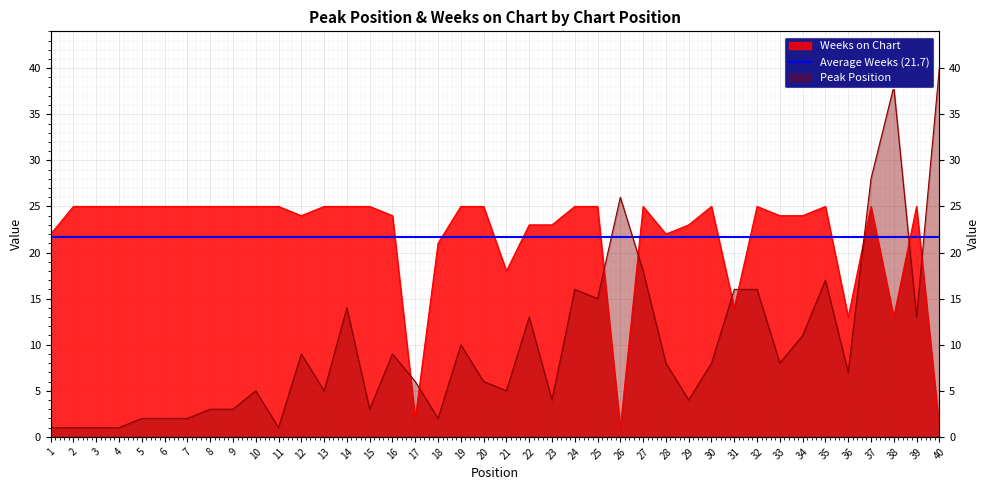

Which series has the widest spread of values?

Peak Position